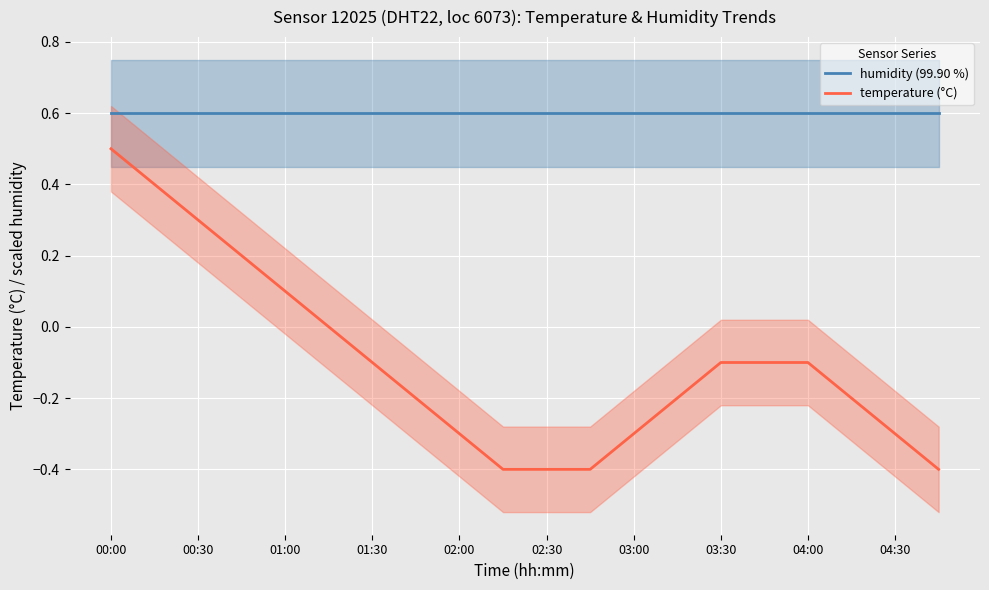

Which category has the highest value in the temperature (°C) series?

00:00